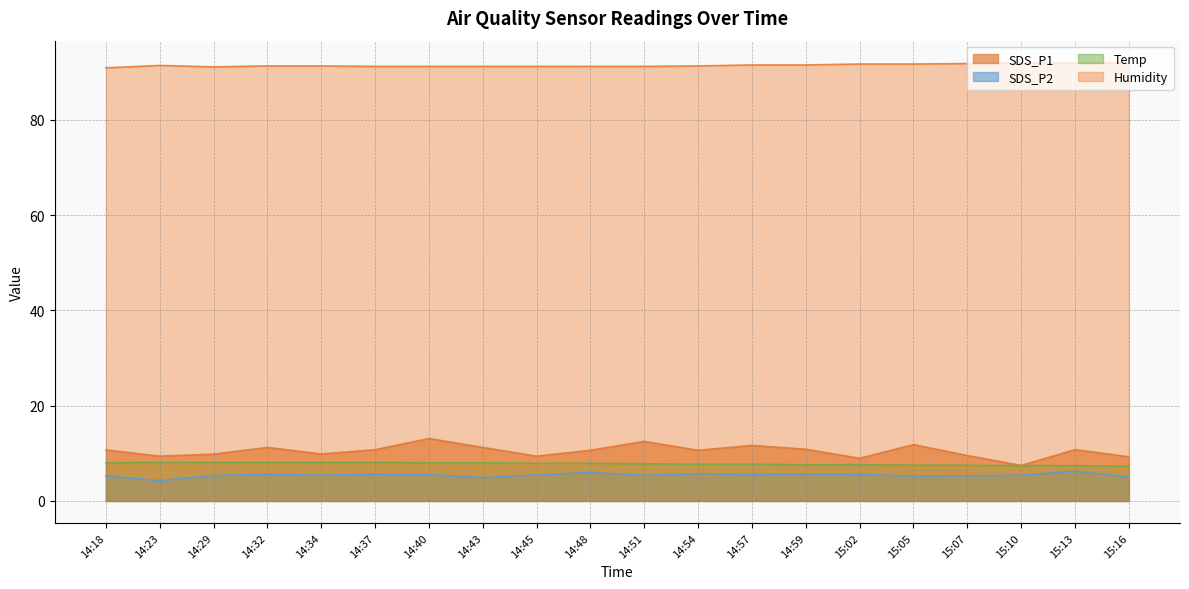

True or false: SDS_P1 and SDS_P2 cross at least once.

False